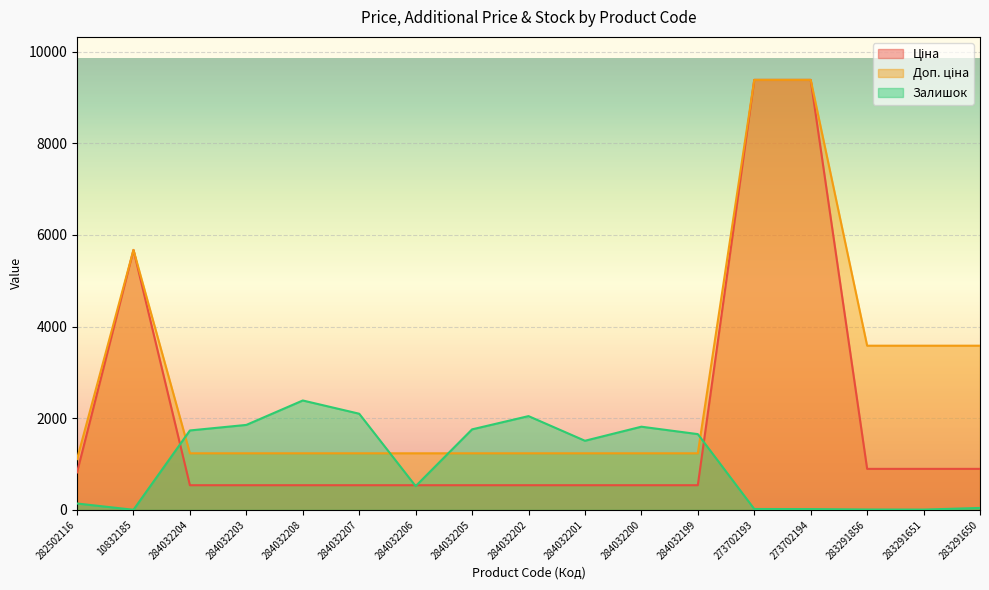

How many intersections are there between Залишок and Ціна?

4